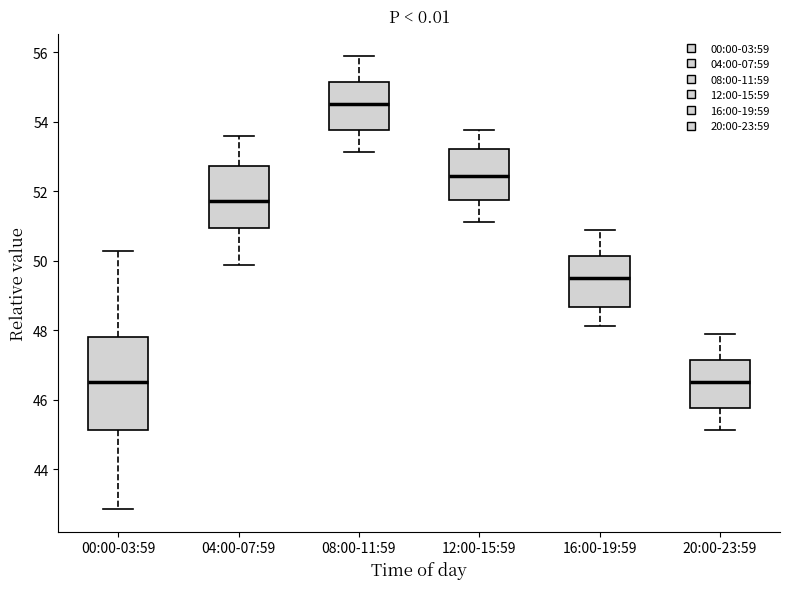

Reading left to right, read every box against the y-axis: the position of its median line, the range the box covers, and the ends of its whiskers. The values are not printed on the chart, so give them approximately, as read against the axis.

00:00-03:59: median 46.6, box 45.2 to 47.8, whiskers 42.8 to 50.2
04:00-07:59: median 51.8, box 51.0 to 52.8, whiskers 49.8 to 53.6
08:00-11:59: median 54.6, box 53.8 to 55.2, whiskers 53.2 to 55.8
12:00-15:59: median 52.4, box 51.8 to 53.2, whiskers 51.2 to 53.8
16:00-19:59: median 49.6, box 48.6 to 50.2, whiskers 48.2 to 50.8
20:00-23:59: median 46.6, box 45.8 to 47.2, whiskers 45.2 to 47.8